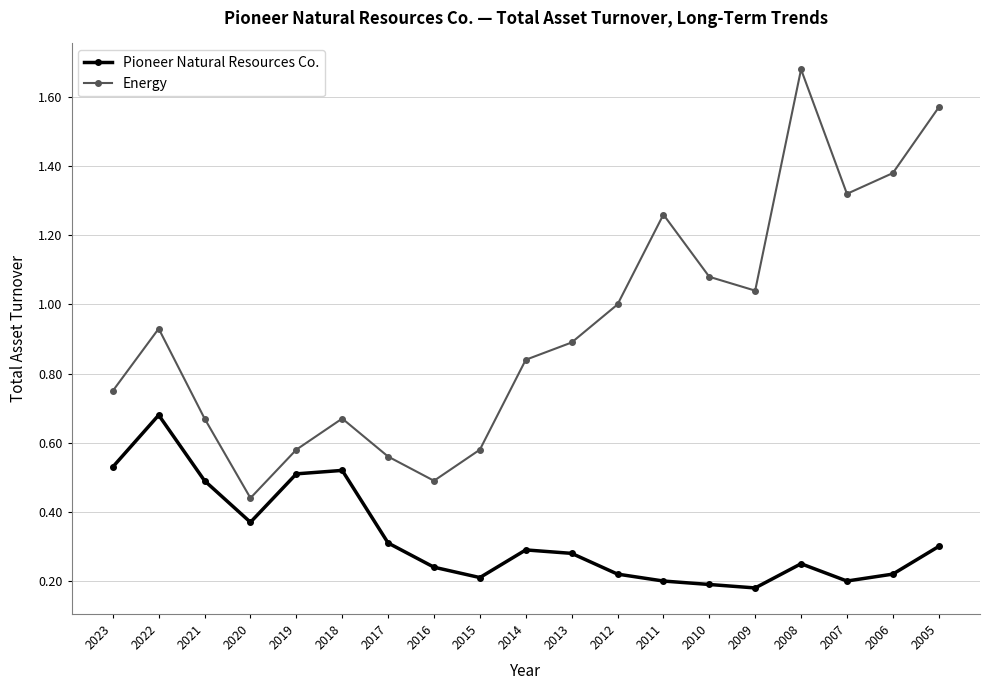

Which series changed the most between 2022 and 2007?

Pioneer Natural Resources Co.